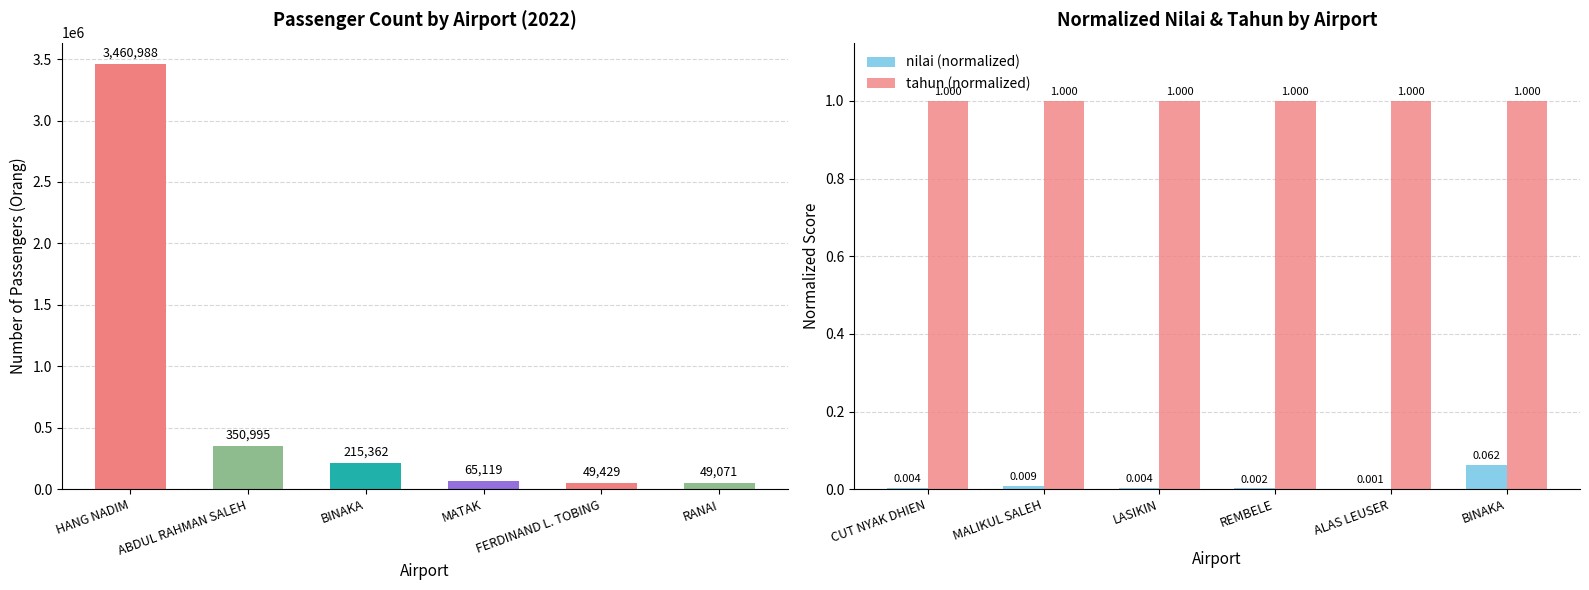

How many distinct data groups are displayed?

3